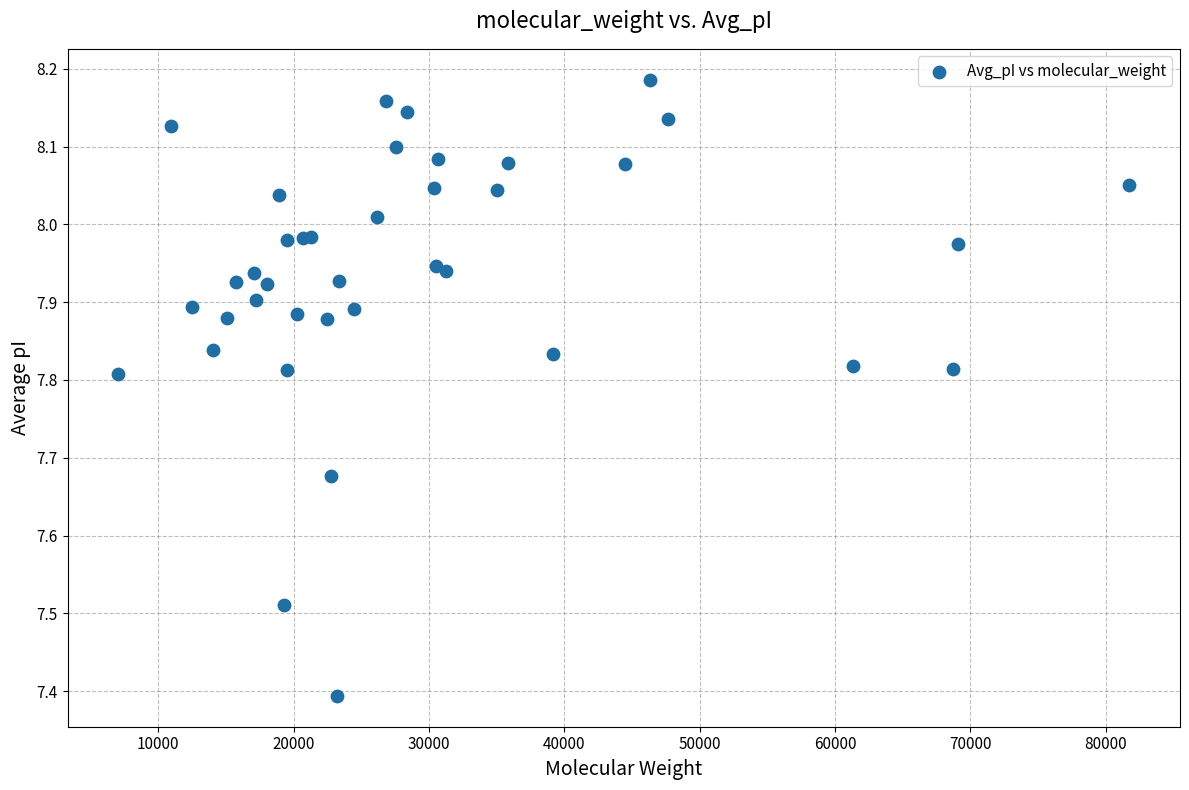

What Y value in the scatter plot is closest to 7?

7.4